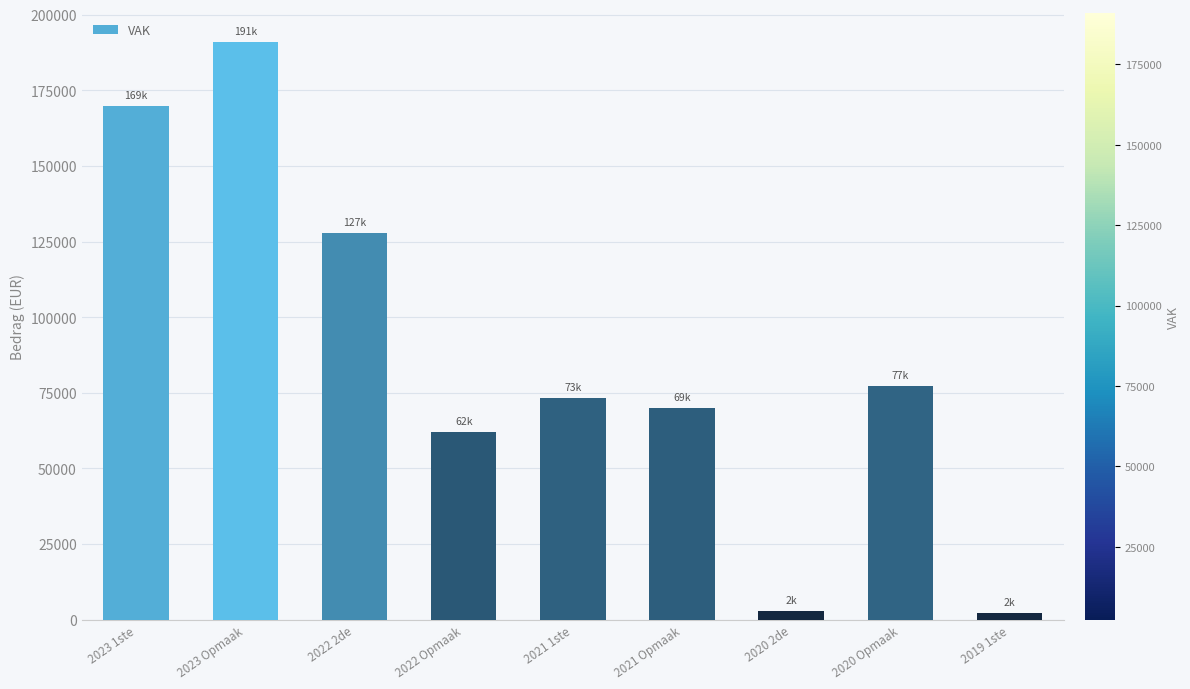

Where is the data nearest to the value 96683?

2020 Opmaak